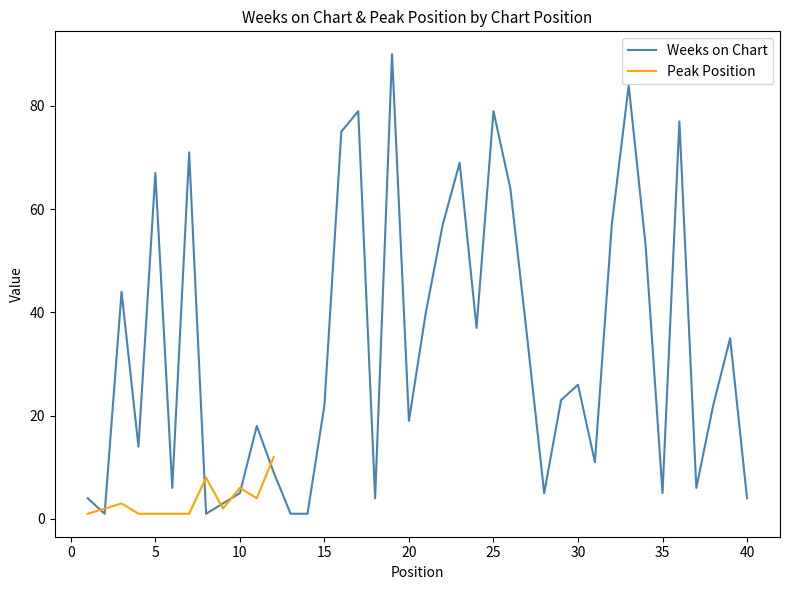

What is the average value?

33